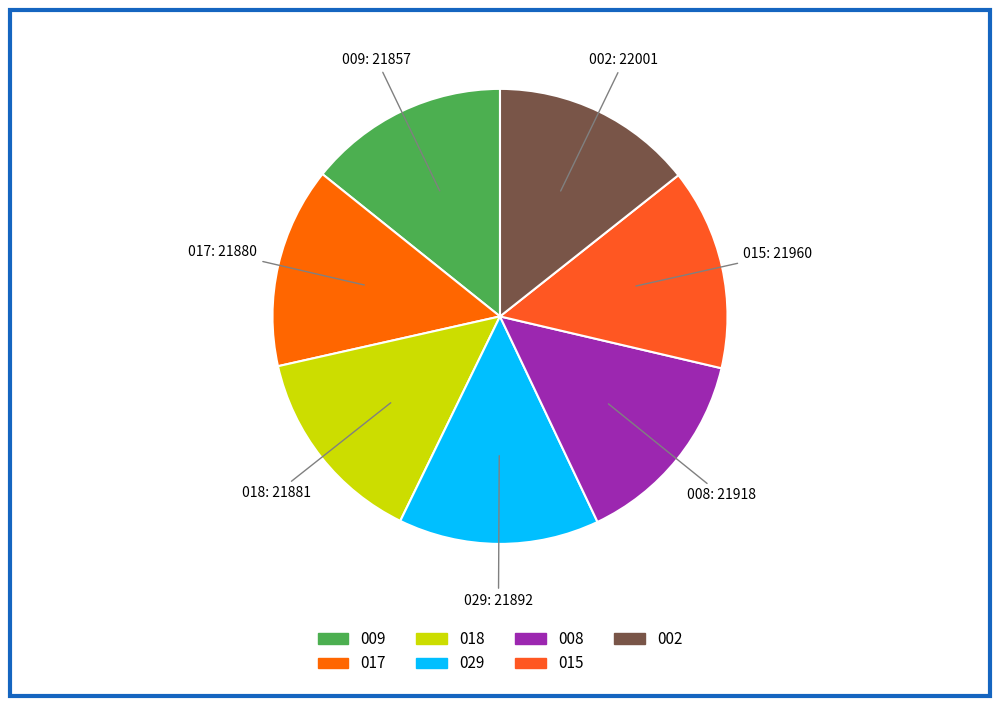

How many slices are in this pie chart?

7